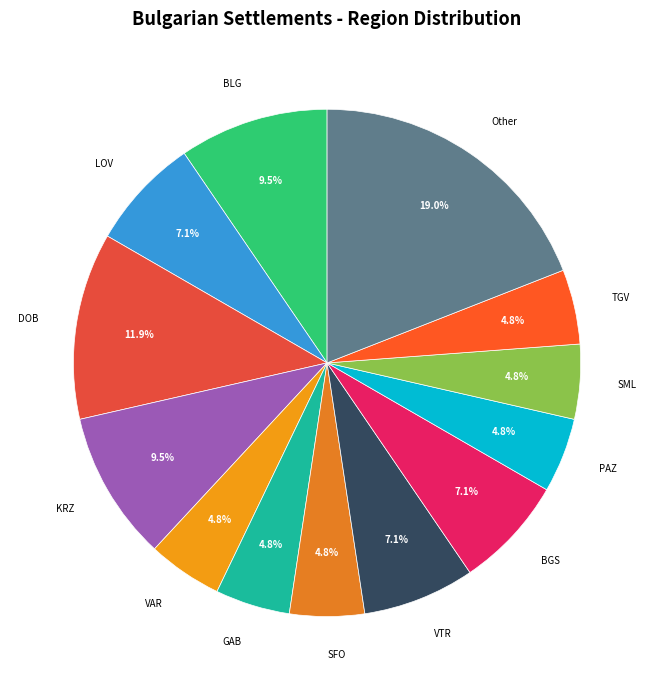

Does VAR represent more than half of the total?

No